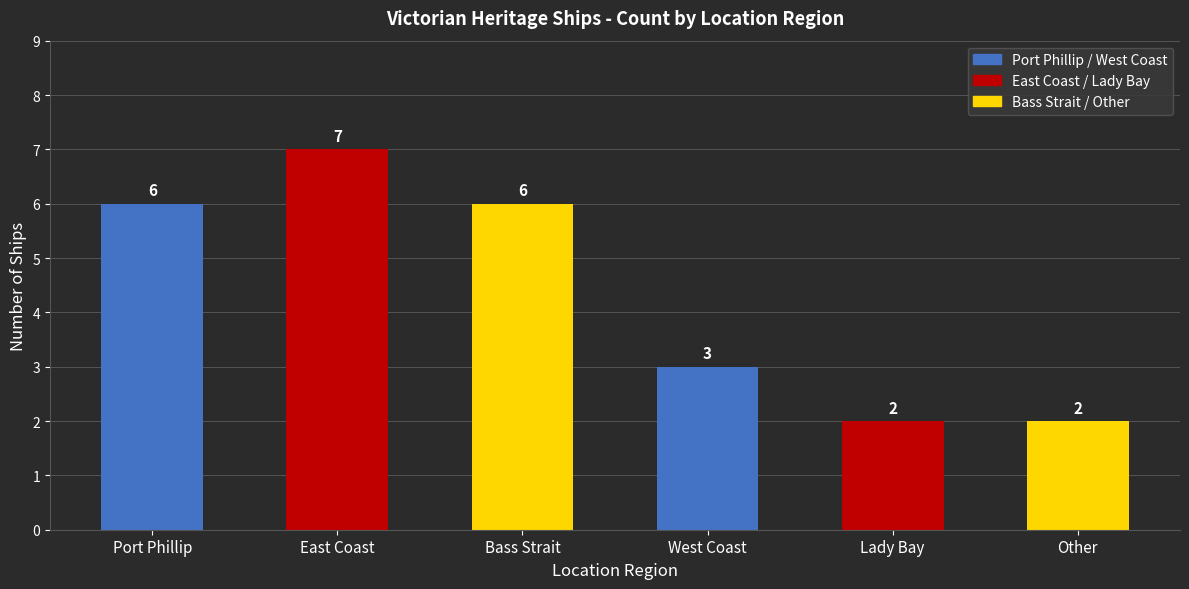

Where is the data nearest to the value 4?

West Coast